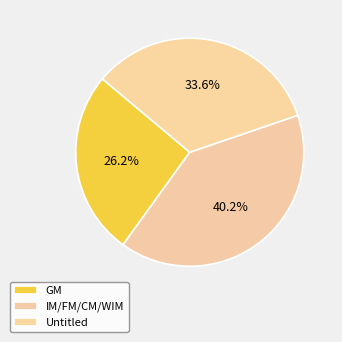

Count the number of slices in the pie.

3